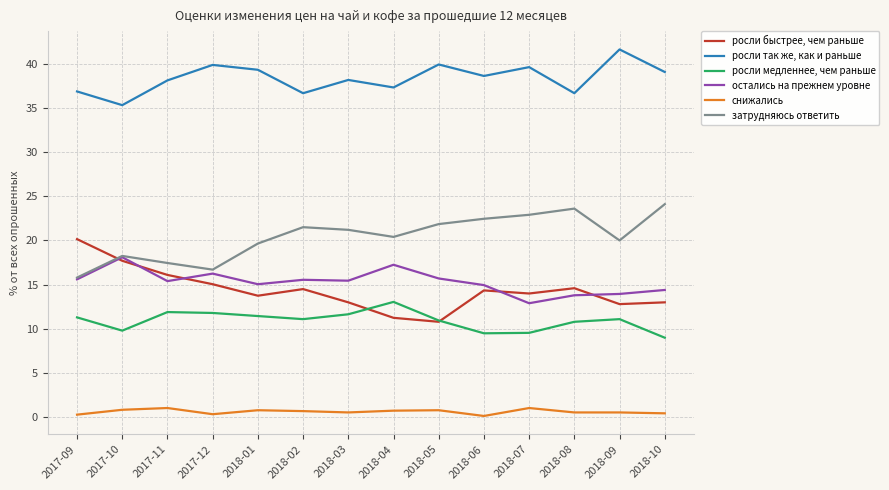

Where is the first local minimum for росли так же, как и раньше?

2017-10